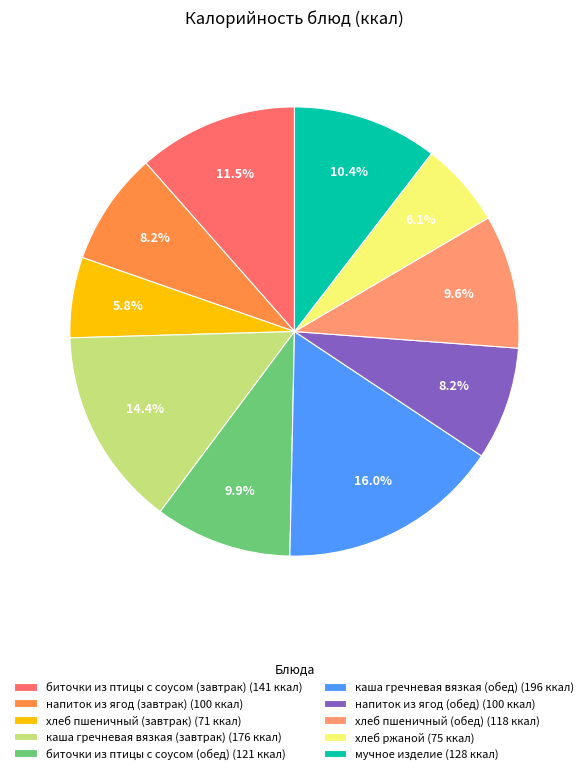

Is there a majority slice in this chart?

No